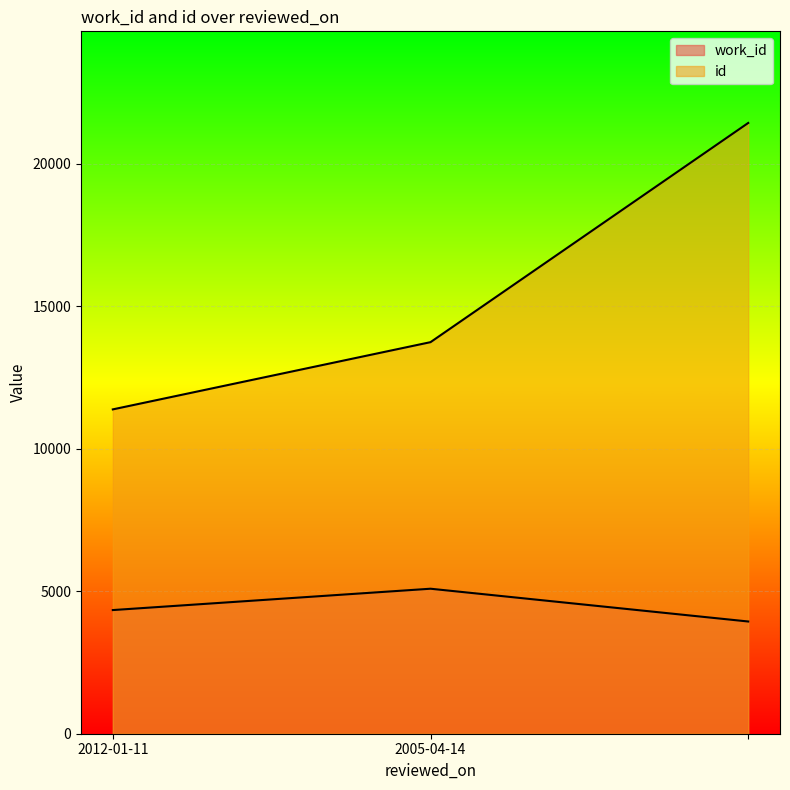

What is the minimum value shown in the chart?

3938